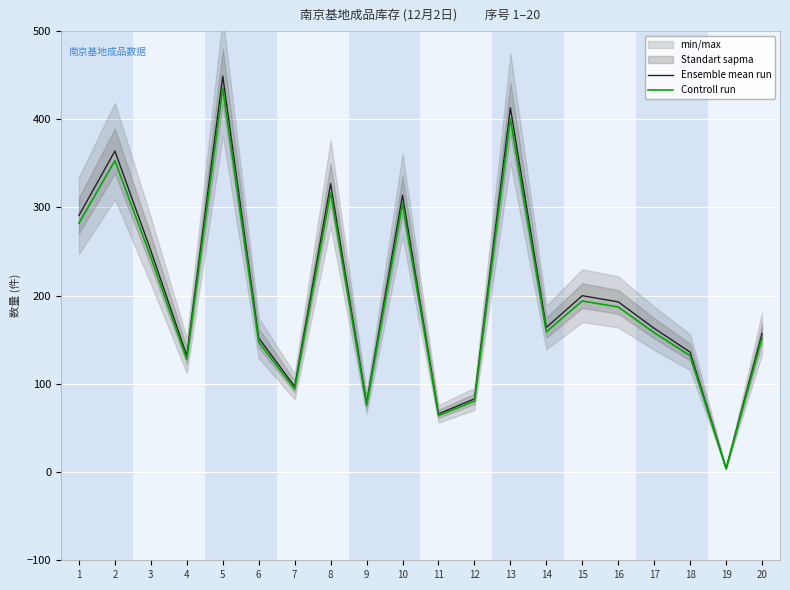

Between 11 and 17, which series saw the biggest shift?

Ensemble mean run